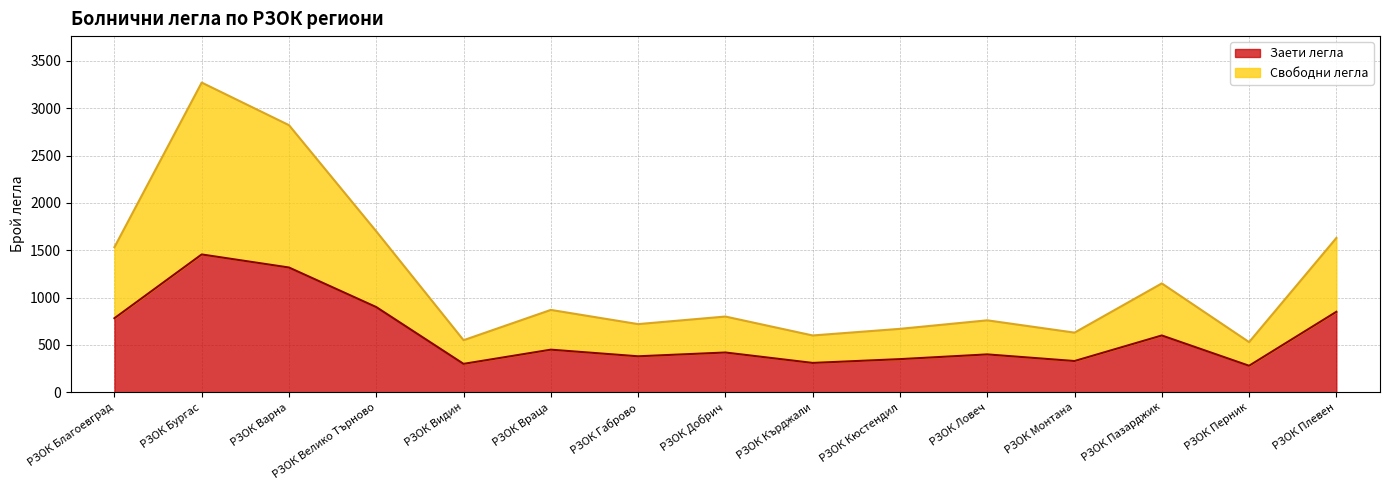

In Заети легла, how many points are higher than both neighbors (excluding endpoints)?

5